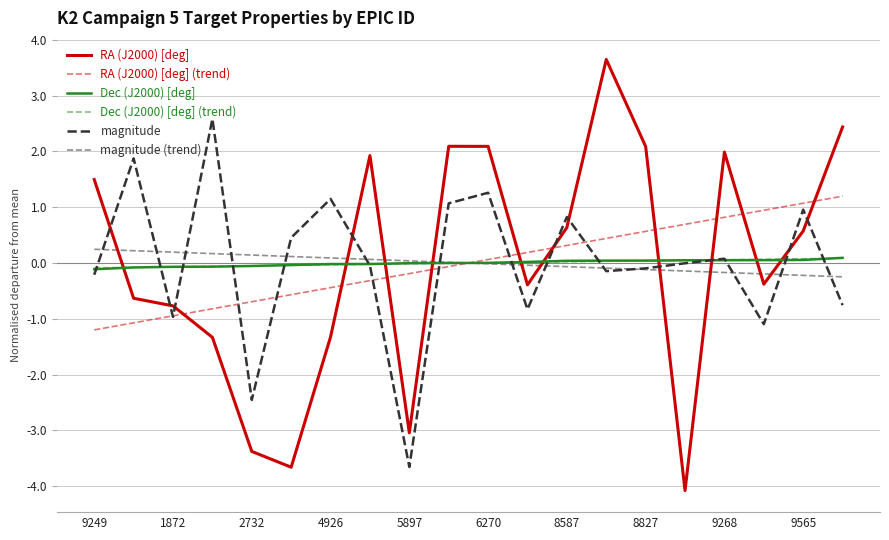

How many lines are shown in the chart?

6